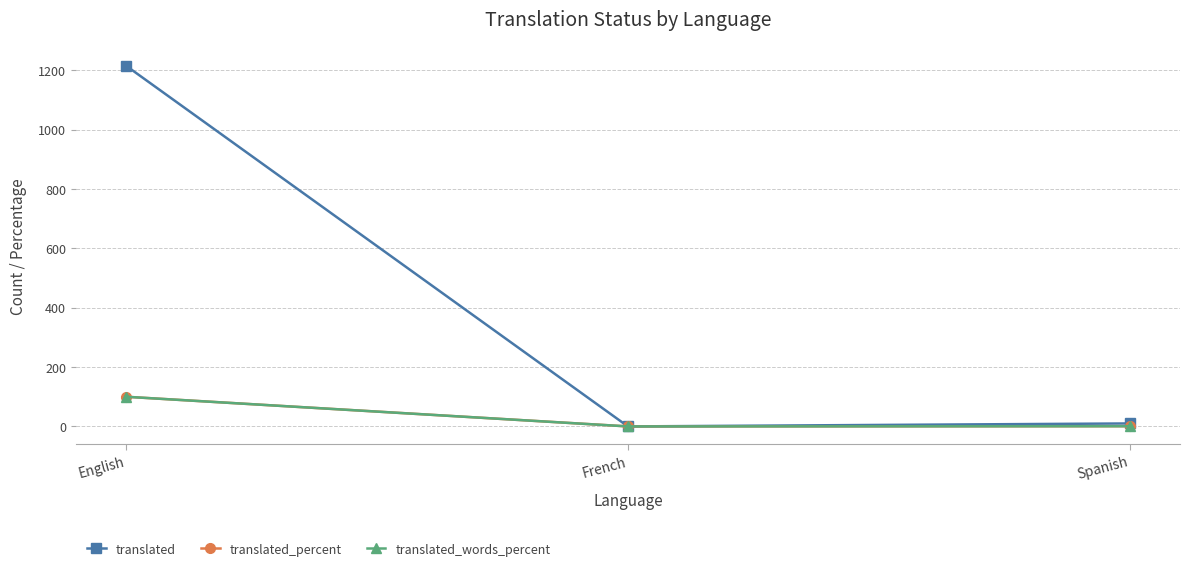

At which category does the chart reach its peak across all series?

English